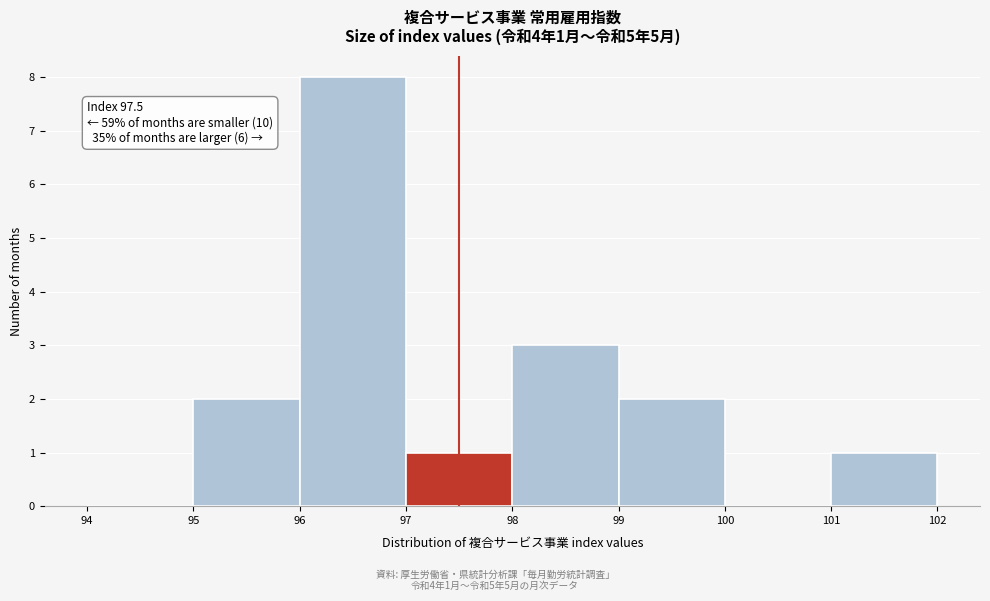

Over which range of the x-axis is the bar tallest?

96 to 97